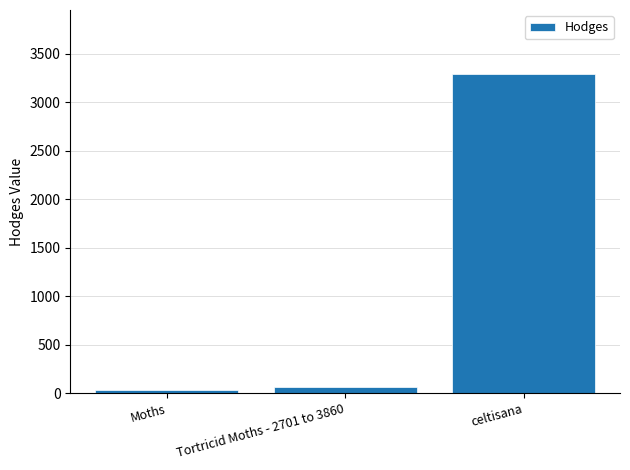

How many bars are there in total?

3